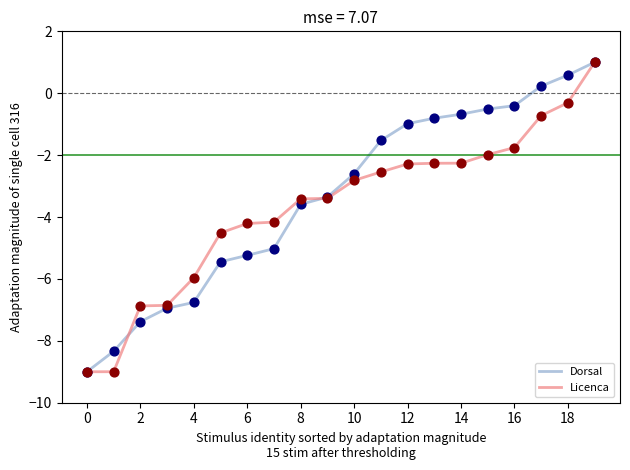

What are all the series names shown in the legend?

Dorsal, Licenca